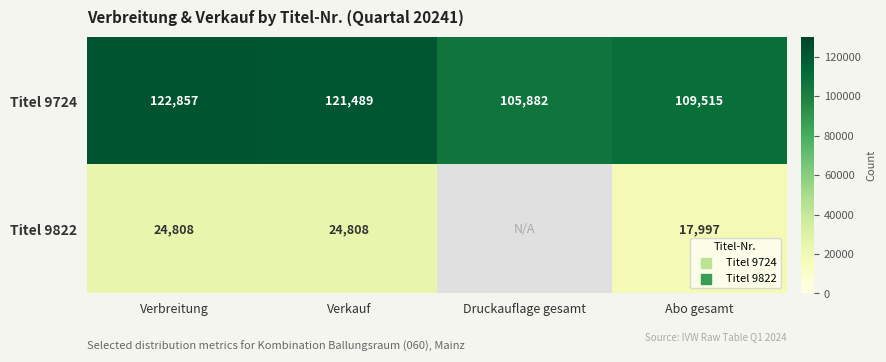

How many data points does each series have?

4